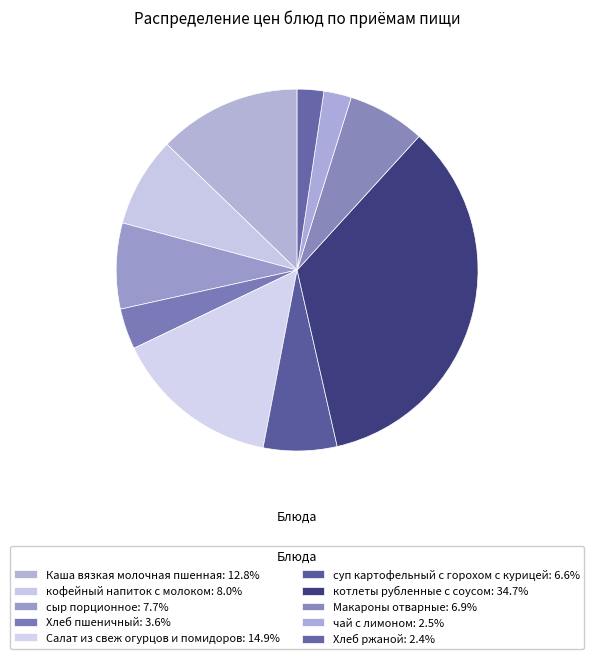

How many segments does this pie chart have?

10